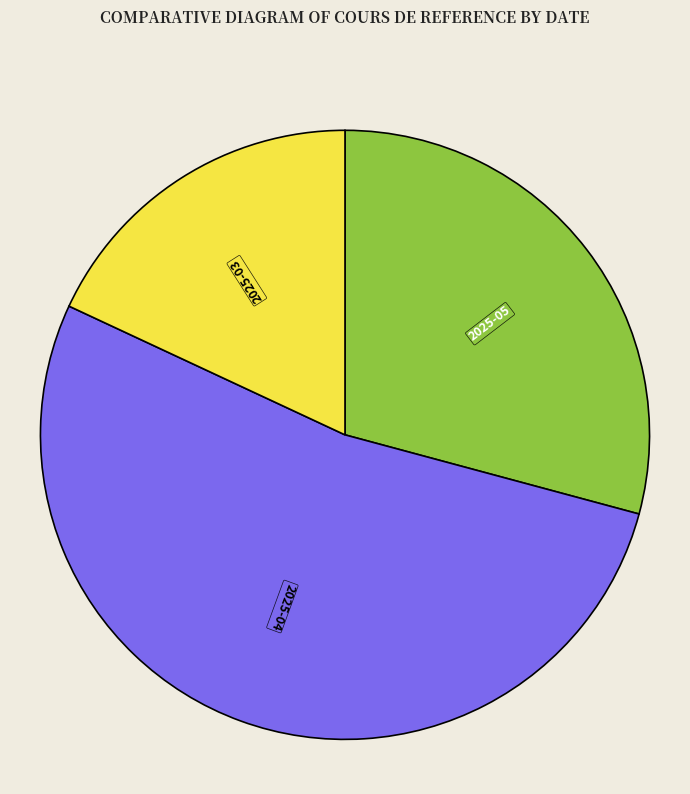

Rank the categories by value from highest to lowest.

2025-04, 2025-05, 2025-03